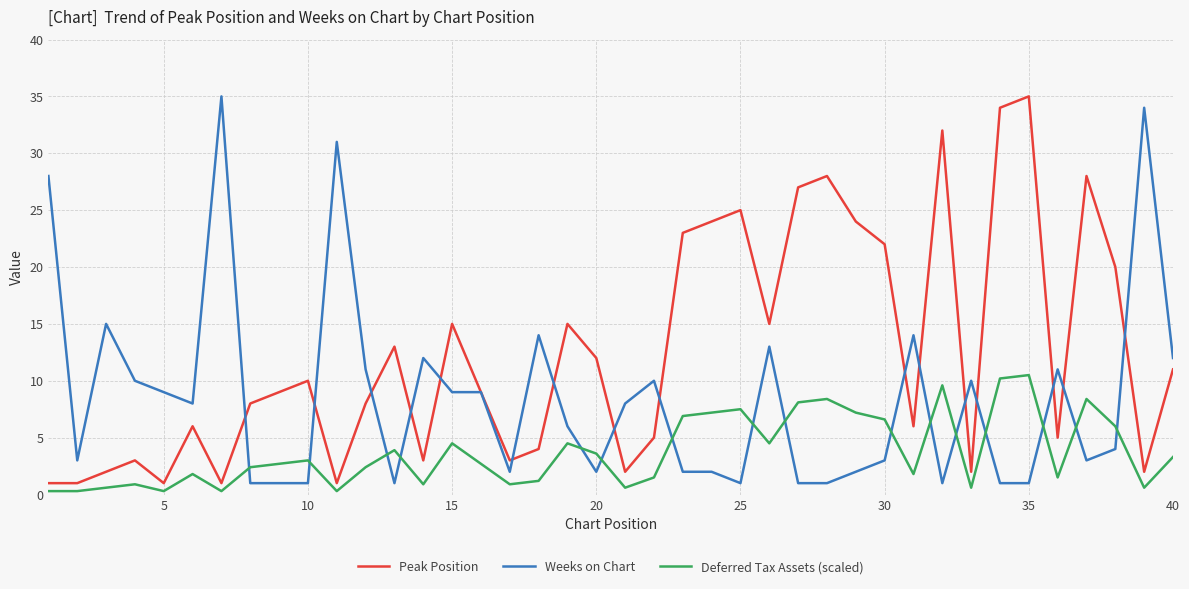

What is the lowest value of the Deferred Tax Assets (scaled) series?

0.3